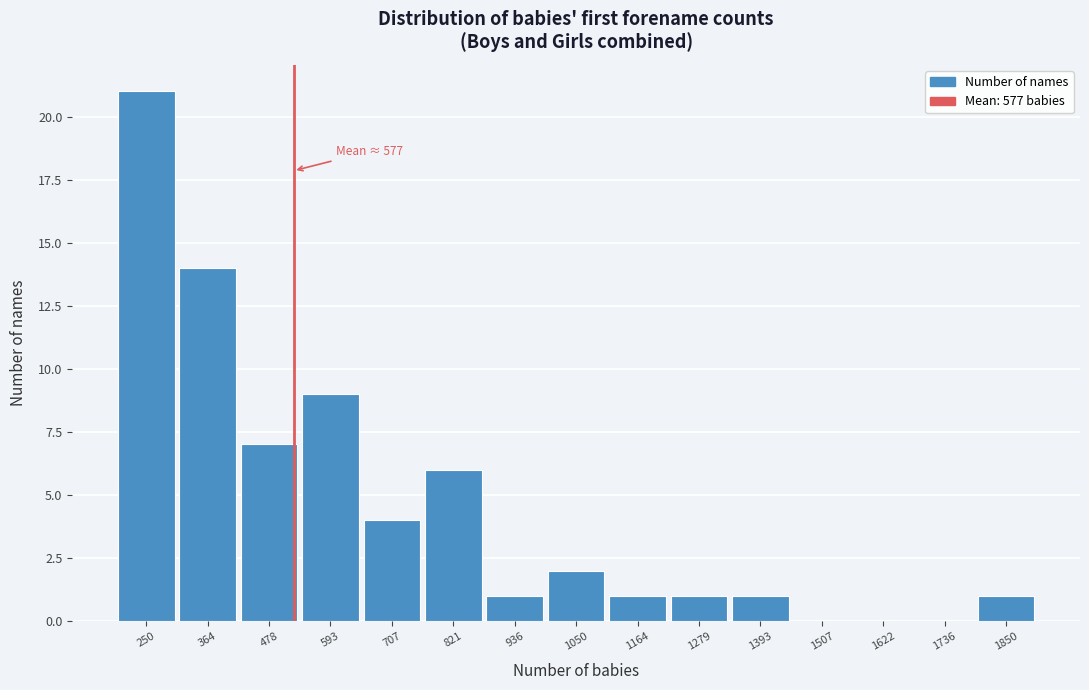

Reading left to right, list all the values displayed in this chart.

250=21	364=14	478=7	593=9	707=4	821=6	936=1	1050=2	1164=1	1279=1	1393=1	1507=0	1622=0	1736=0	1850=1